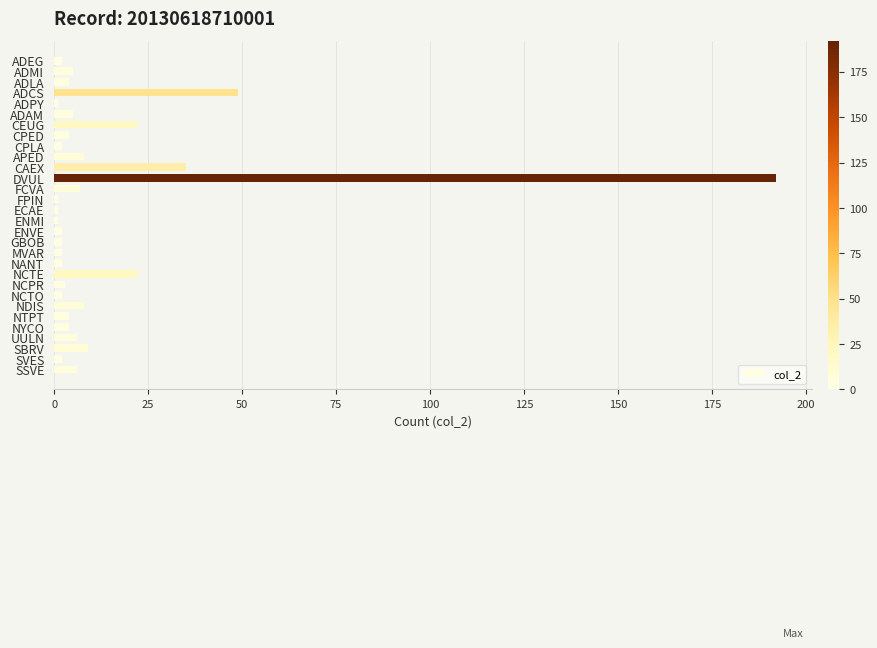

What is the average value?

14